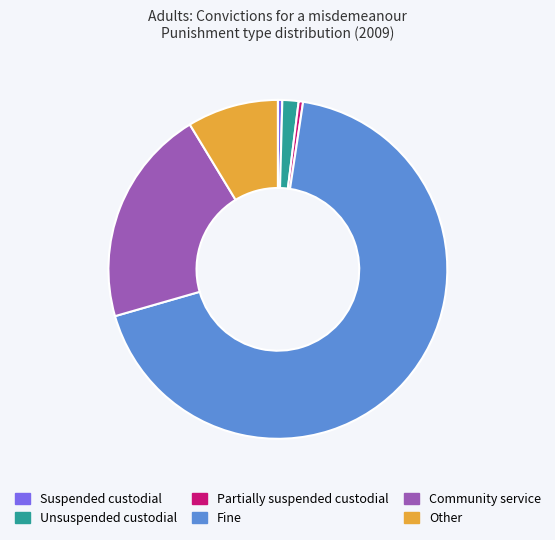

Which slice represents more than half of the pie?

Fine